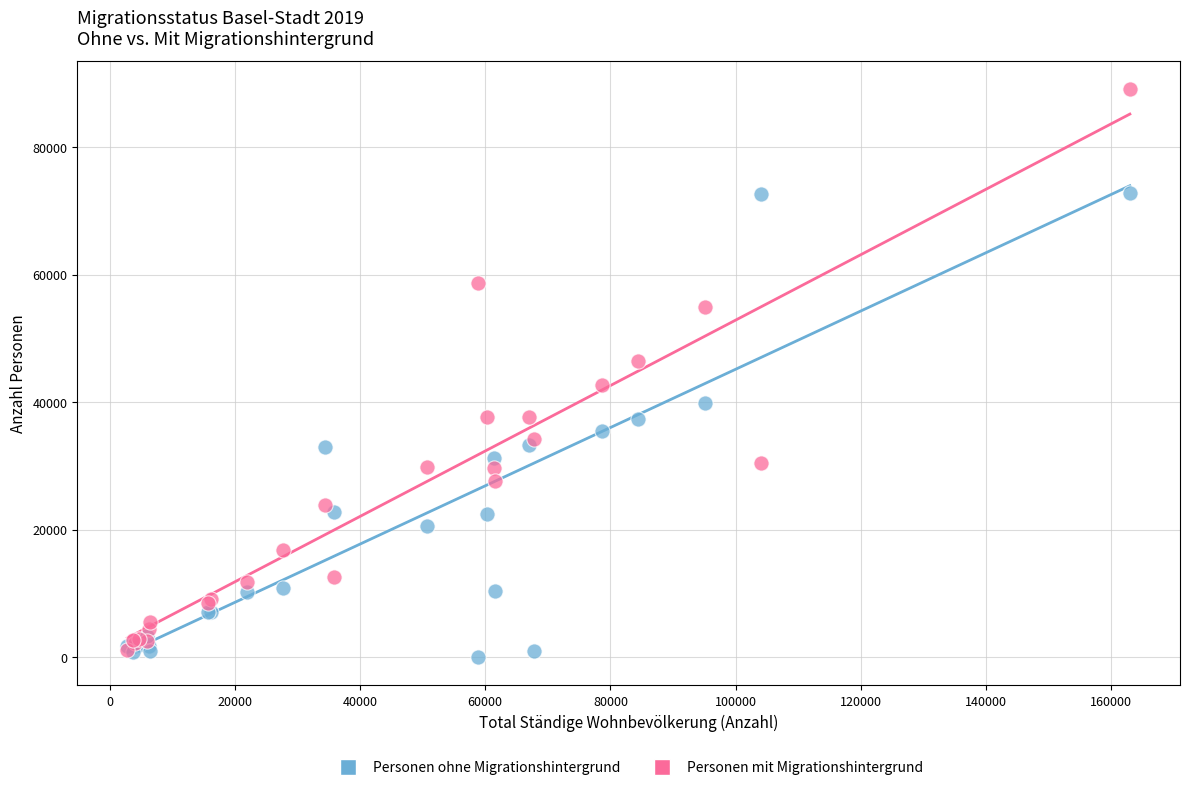

In the Personen mit Migrationshintergrund series, what Y value is closest to 45111?

46422.0